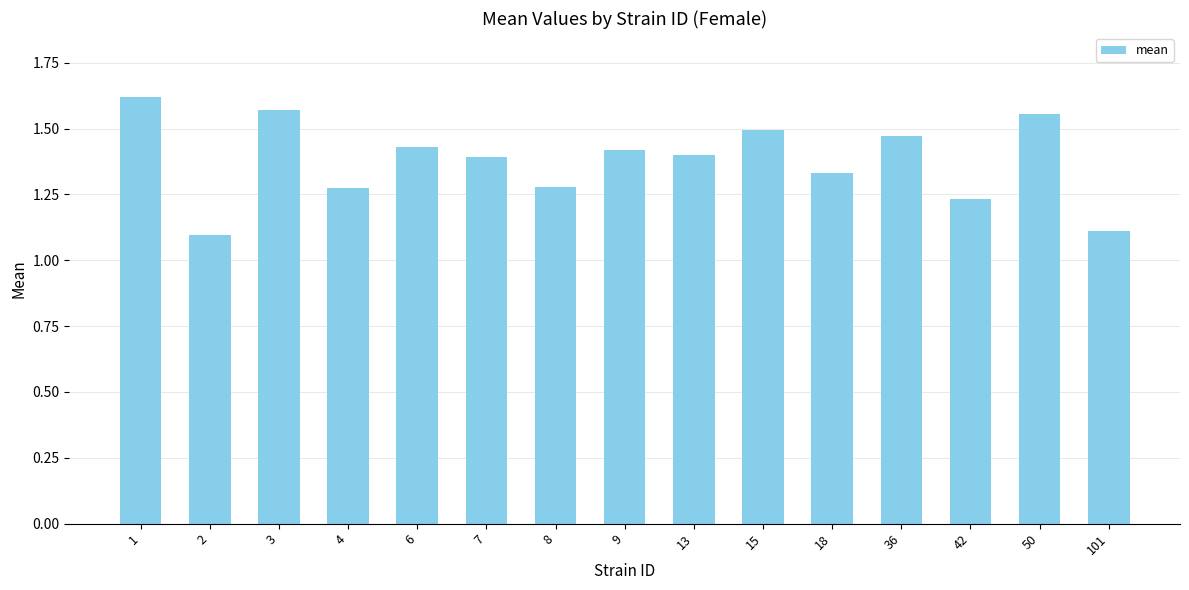

What is the value of the 15th bar from the left?

1.1